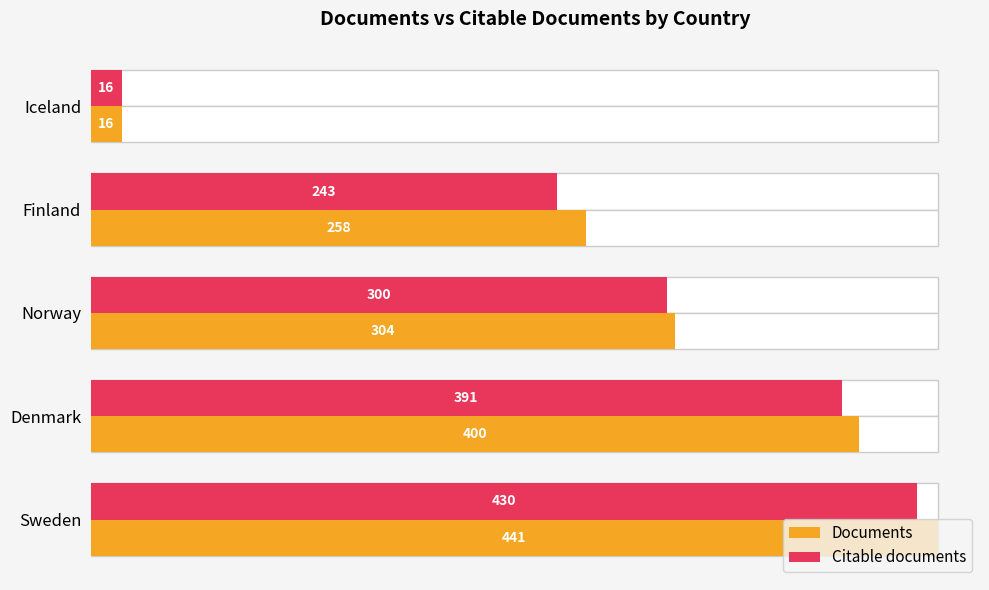

List the series in order of their peak value, lowest first.

Citable documents, Documents